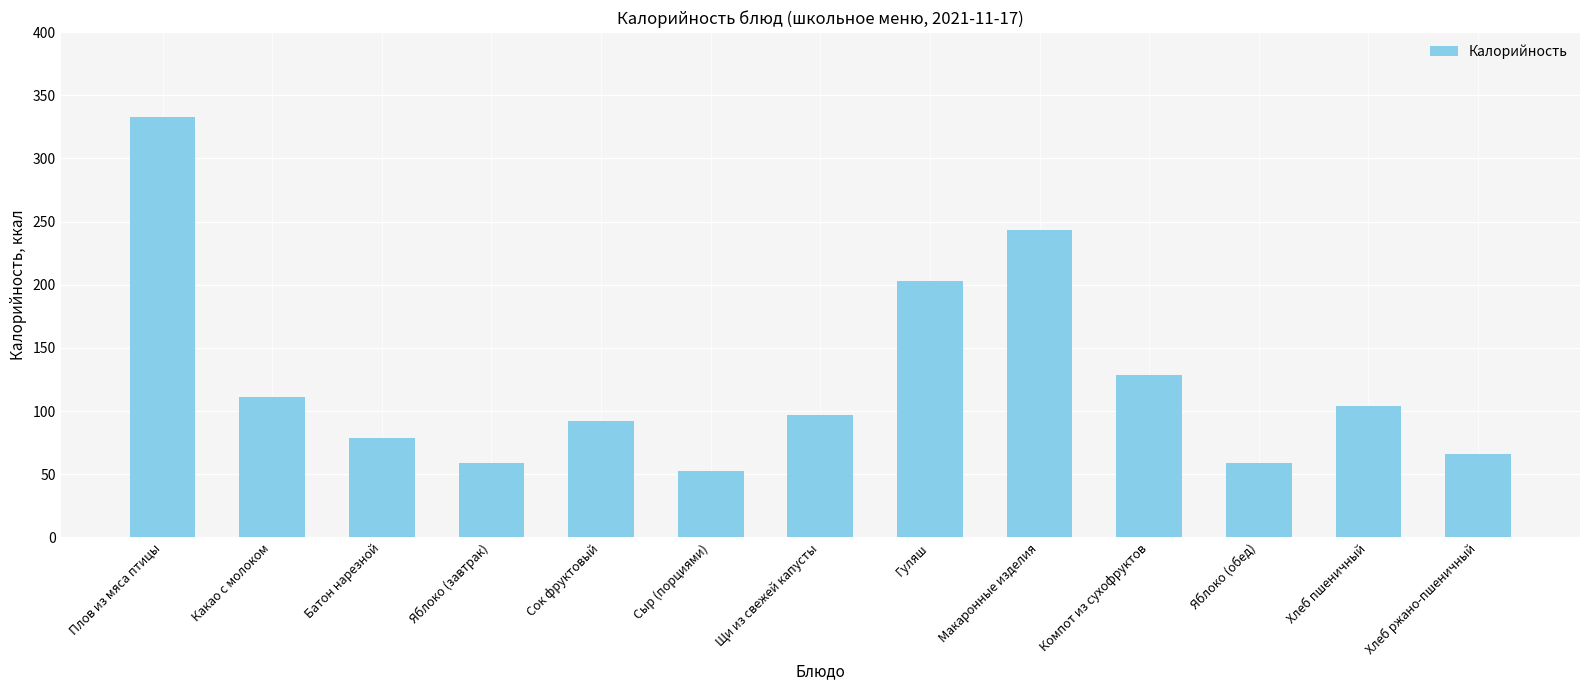

What is the value of the 6th bar from the left?

52.5